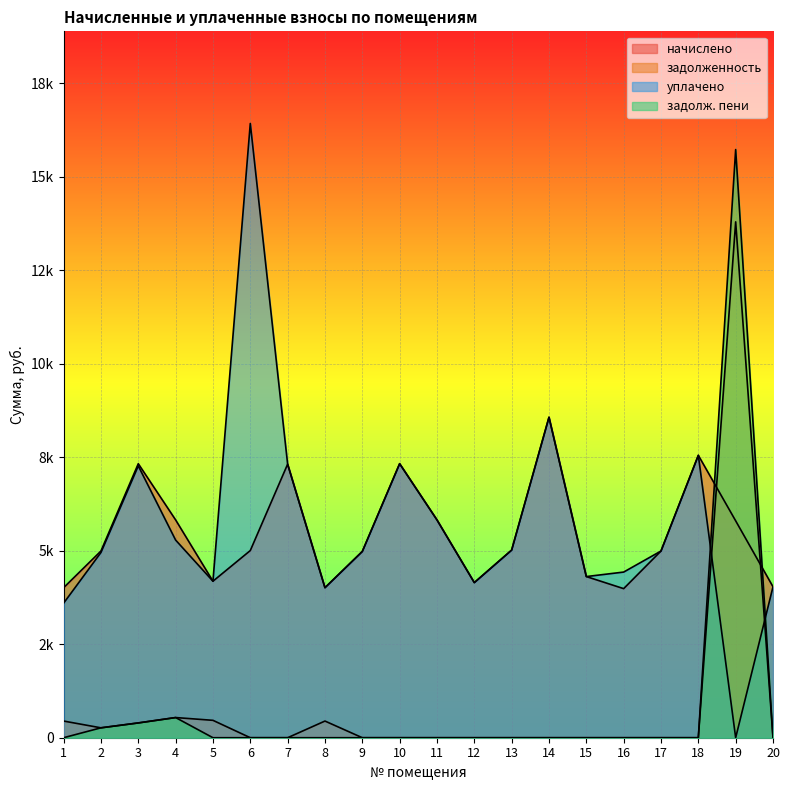

How many data points in задолж. пени are above 0?

4